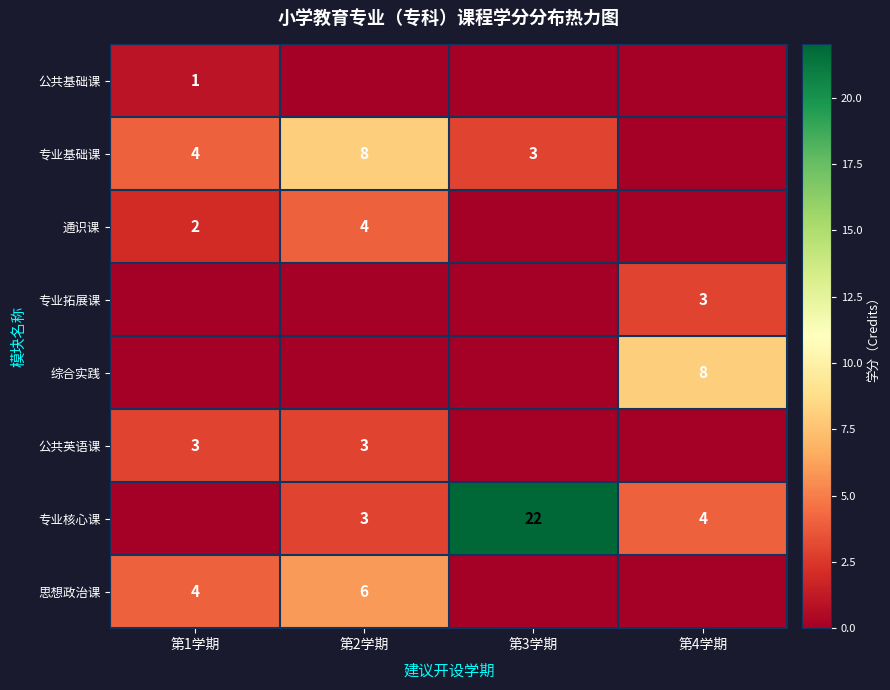

True or false: 专业基础课 has a value of 4 at 第2学期.

False